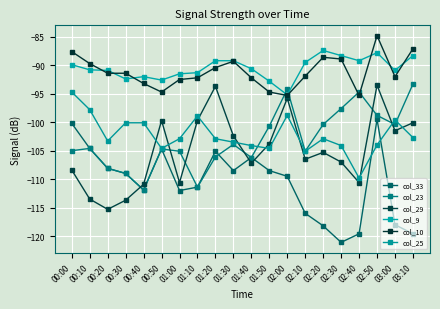

What is the difference between the second highest and second lowest values in the col_23 series?

17.2